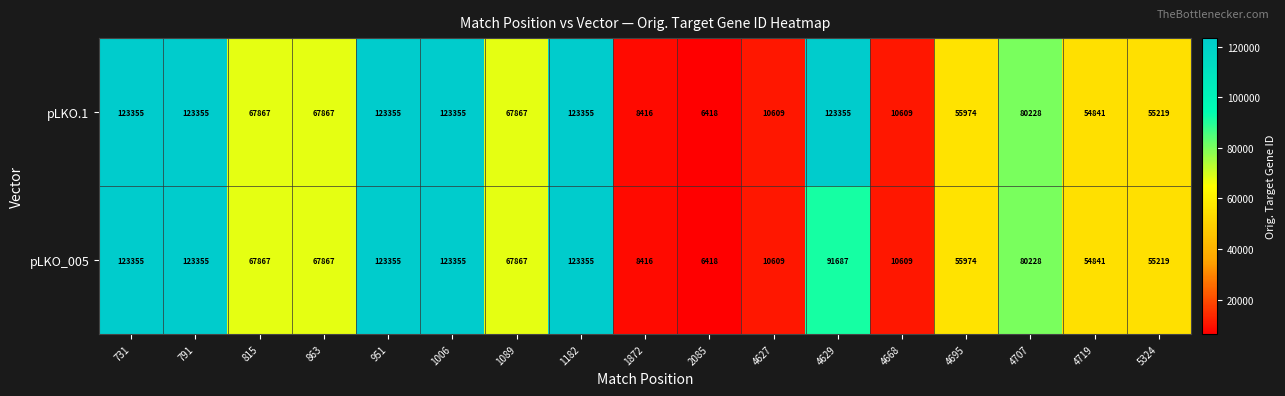

What is the maximum value shown in the chart?

123355